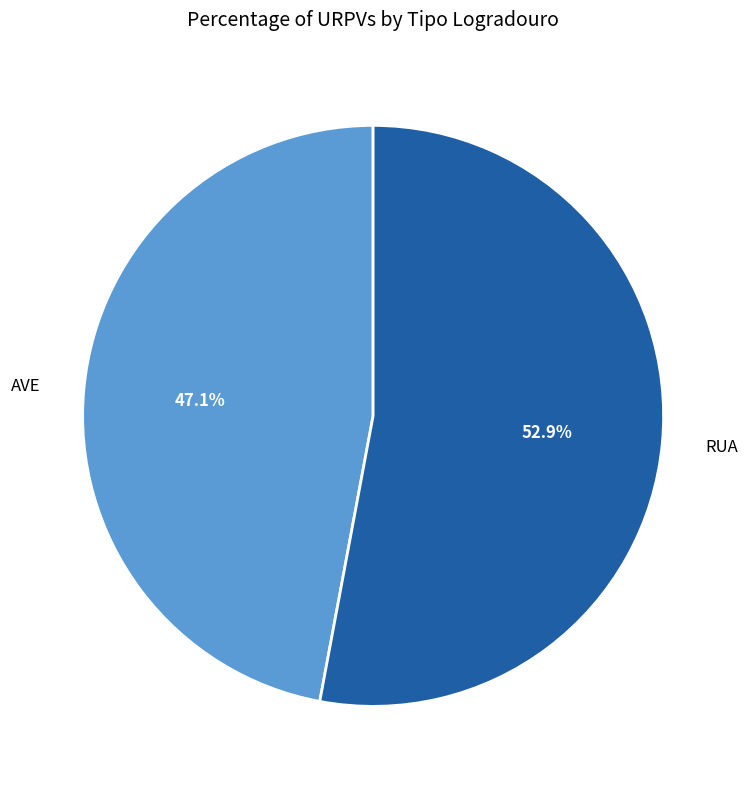

What is the total percentage of AVE and RUA?

100.0%